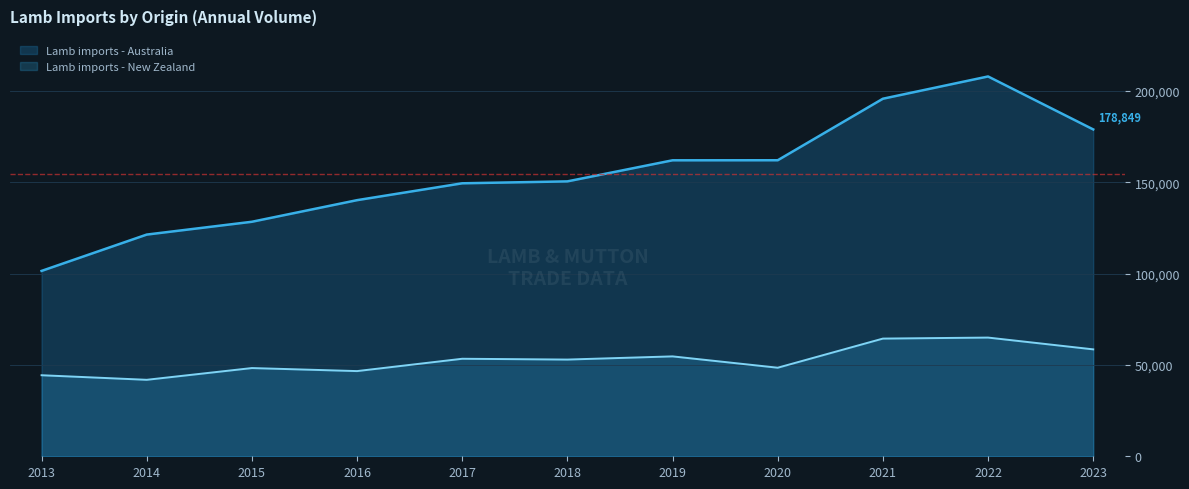

What is the sum of the Lamb imports - Australia values at 2013 and 2020?

263418.3